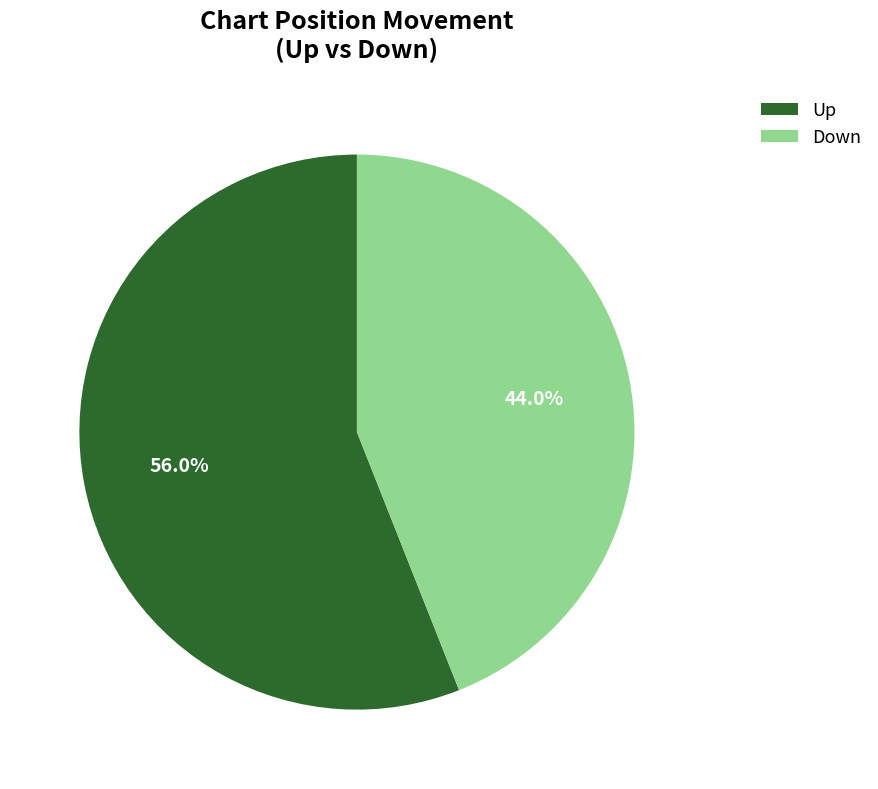

How many segments does this pie chart have?

2